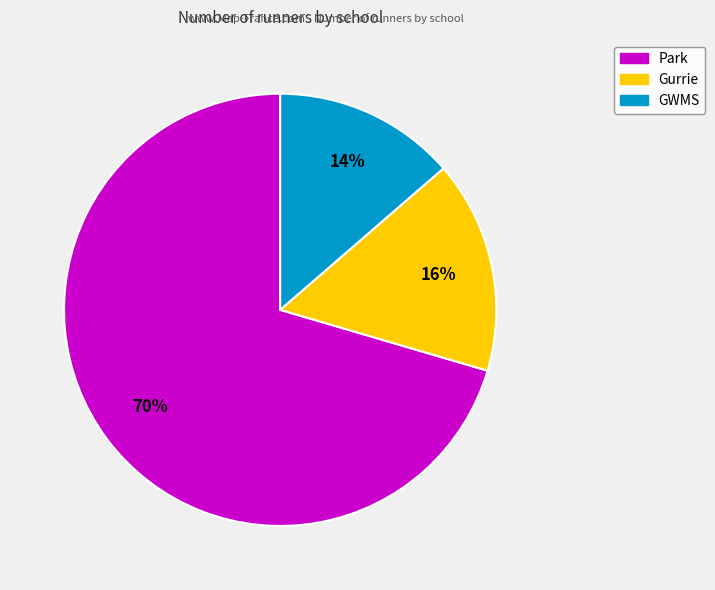

Is there a majority slice in this chart?

Yes